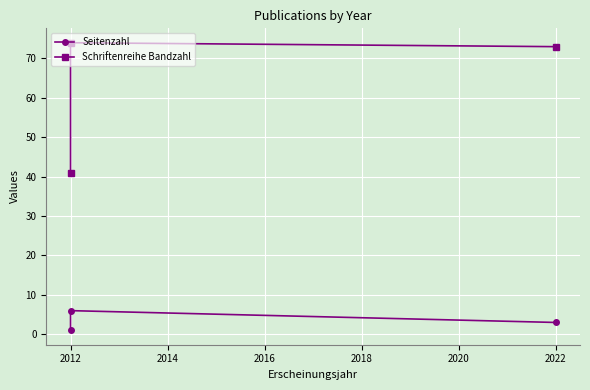

What is the value of the Schriftenreihe Bandzahl point at the 3rd from the left?

73